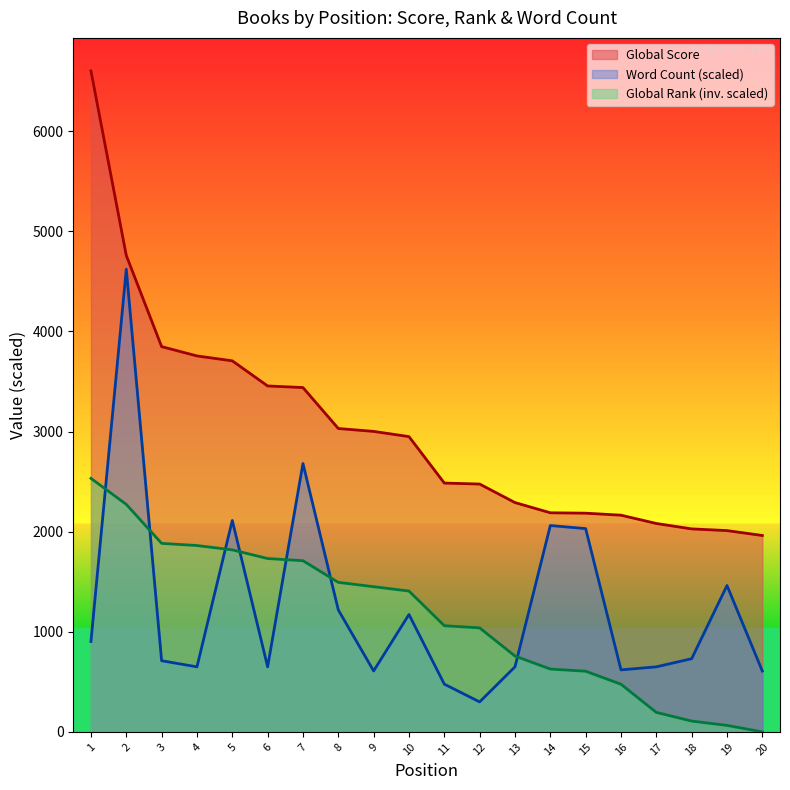

How many values in the Global Score series exceed 2950?

9